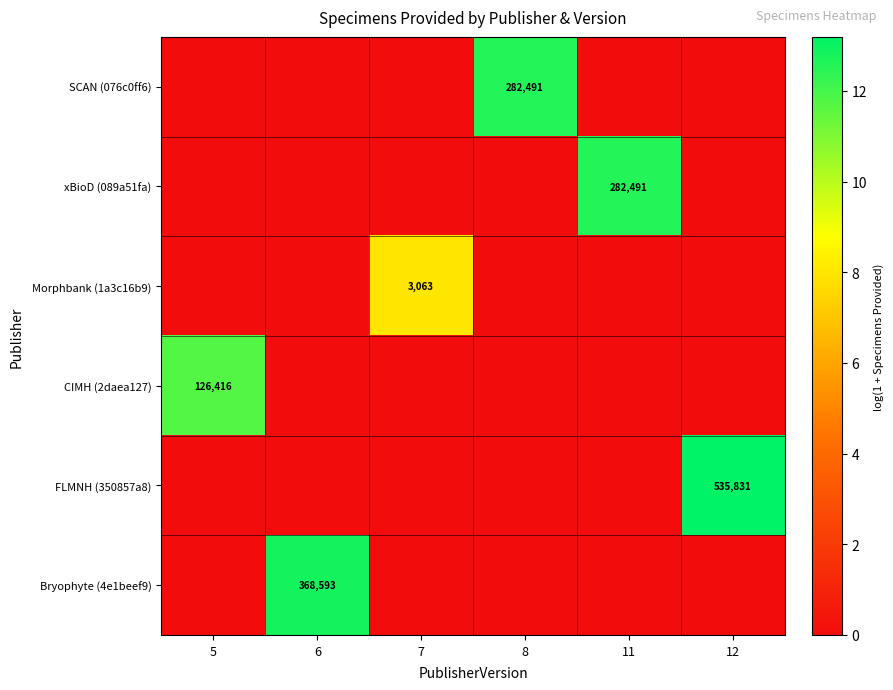

The value of Morphbank (1a3c16b9) at 7 is 1132. True or false?

False